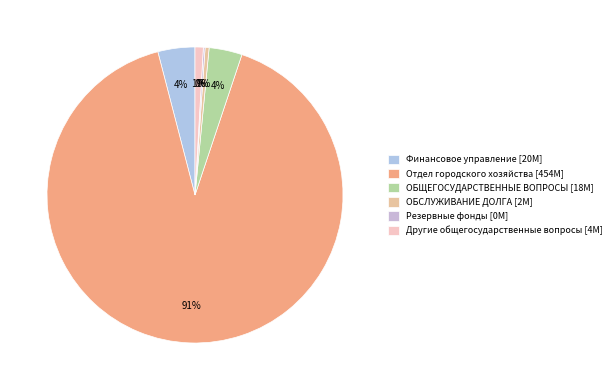

To the nearest percent, what portion does Отдел городского хозяйства represent?

91%